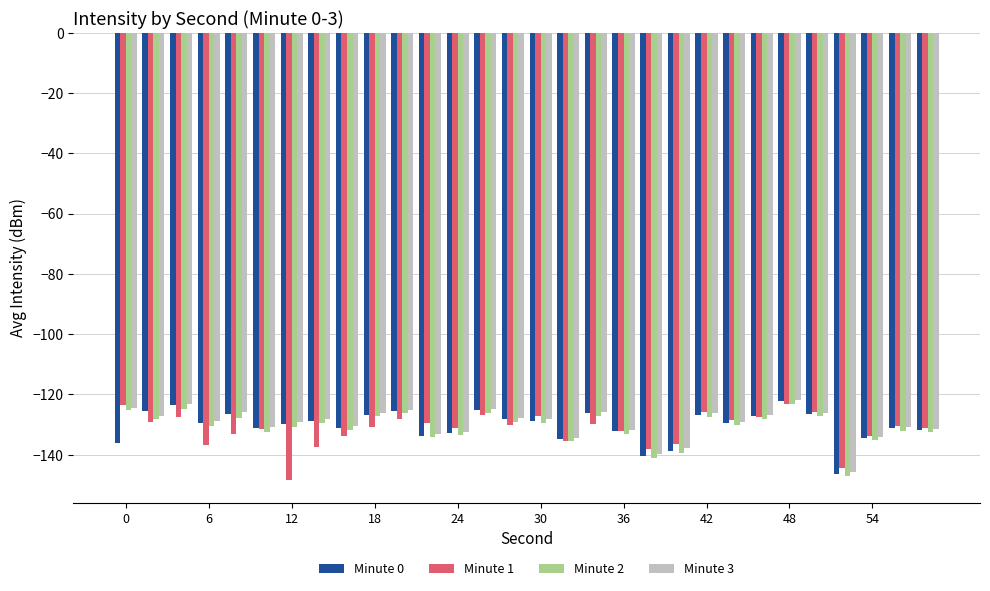

What is the maximum value shown in the chart?

-122.0